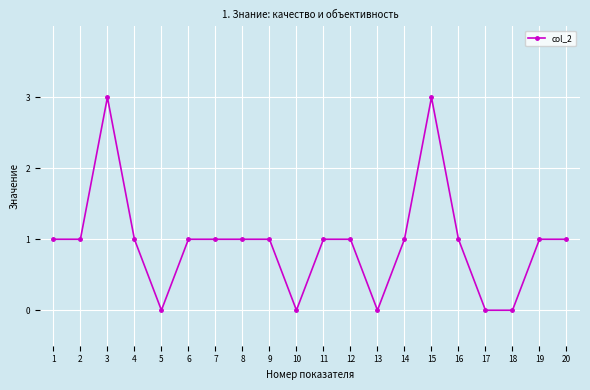

What is the value of the 14th point from the left?

1